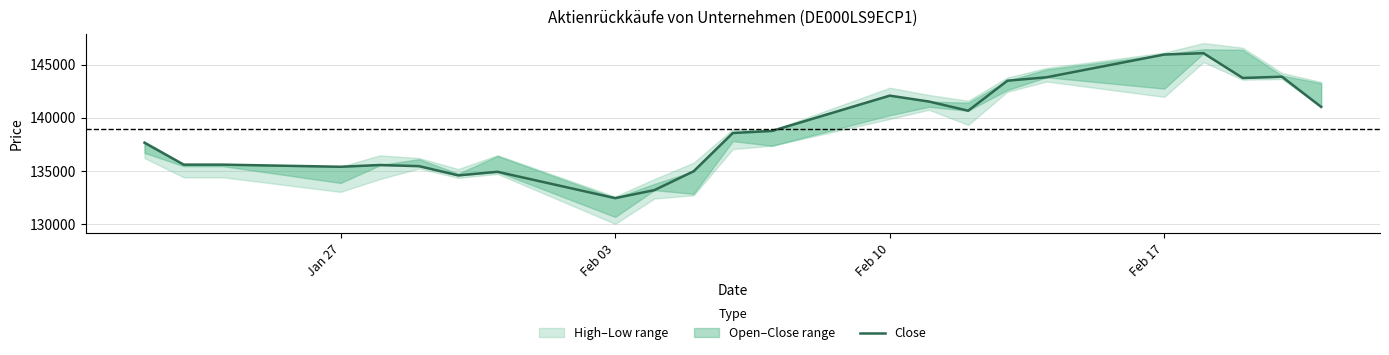

True or false: there are more than 0 points higher than both neighbors.

True